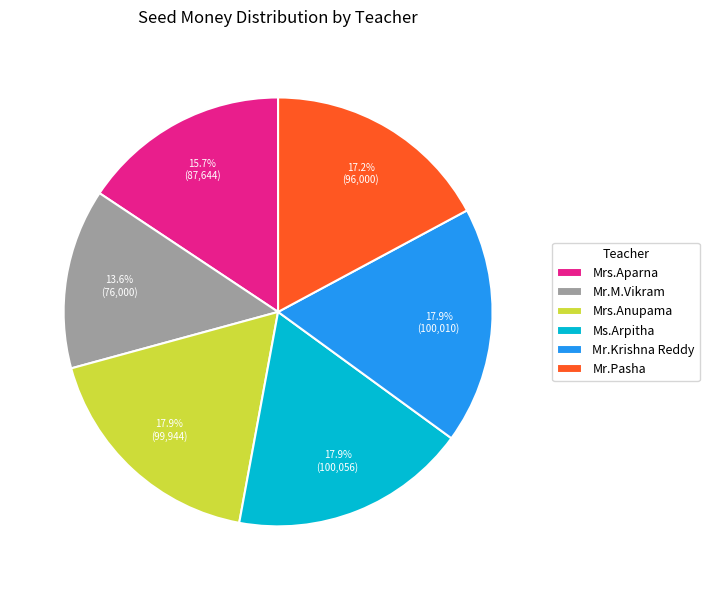

Which has a higher value, Mr.Pasha or Mr.Krishna Reddy?

Mr.Krishna Reddy